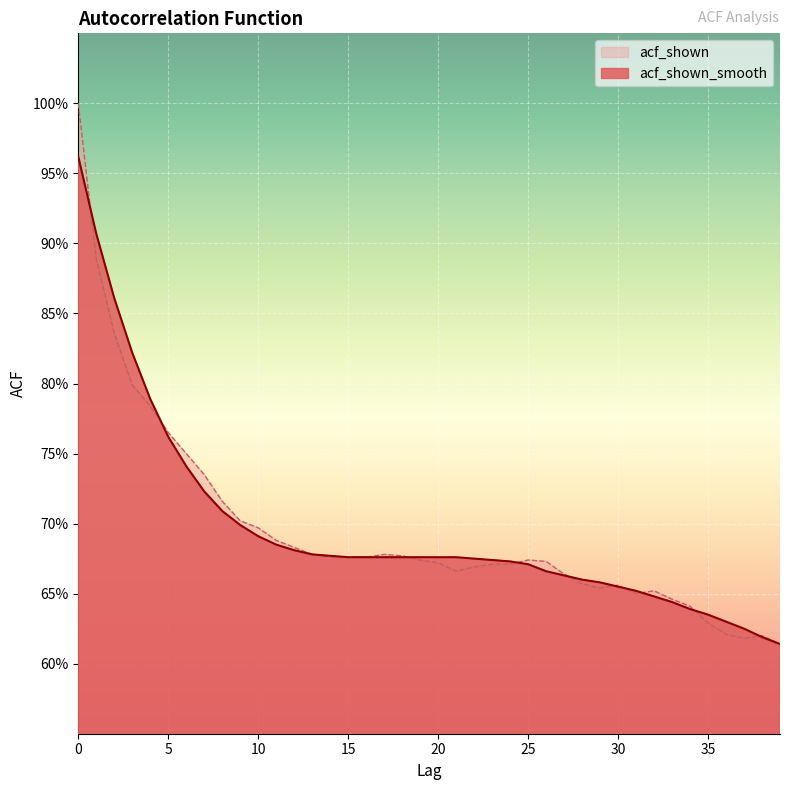

True or false: acf_shown has a value of 0.6 at 38.

True